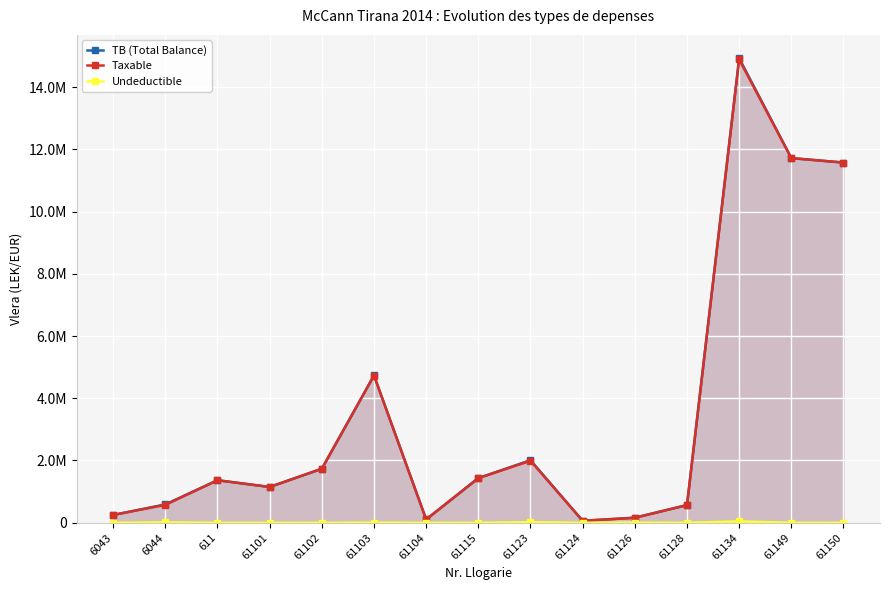

Reading left to right, extract all data points from this chart.

TB (Total Balance): 6043=250227.1	6044=588118.9	611=1366068.5	61101=1149043.7	61102=1735151.5	61103=4735066.9	61104=105900.0	61115=1434003.2	61123=2010362.2	61124=61813.2	61126=163090.0	61128=567460.5	61134=14931158.8	61149=11717876.6	61150=11574631.1
Taxable: 6043=250227.1	6044=575296.9	611=1366068.5	61101=1149043.7	61102=1735151.5	61103=4731146.9	61104=105900.0	61115=1433753.2	61123=1991862.2	61124=61813.2	61126=157990.0	61128=567460.5	61134=14887859.8	61149=11717876.6	61150=11574631.1
Undeductible: 6043=0.0	6044=12822.0	611=0.0	61101=0.0	61102=0.0	61103=3920.0	61104=0.0	61115=250.0	61123=18500.0	61124=0.0	61126=5100.0	61128=0.0	61134=43299.0	61149=0.0	61150=0.0